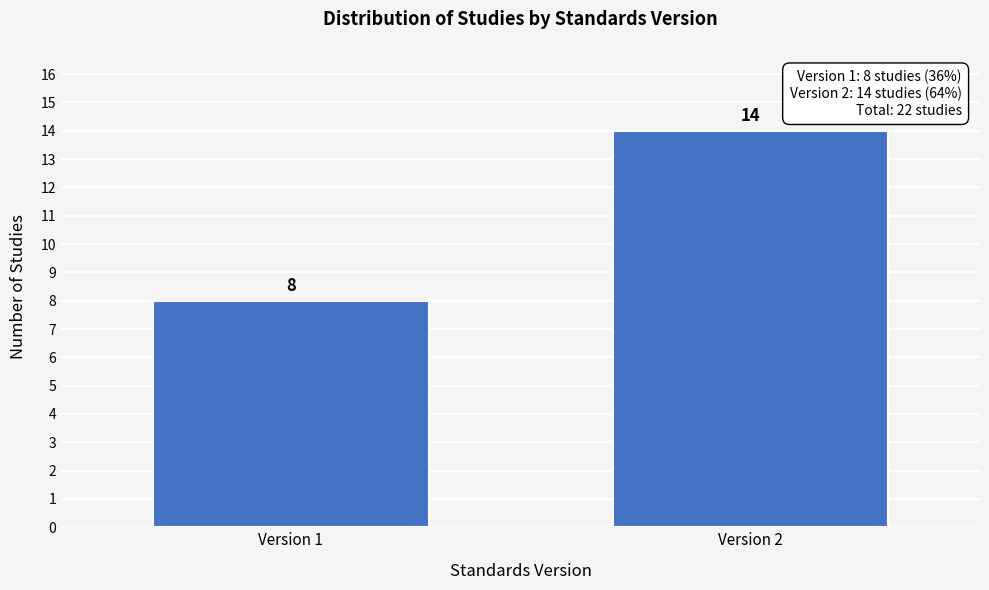

Reading left to right, extract all data points from this chart.

8	14